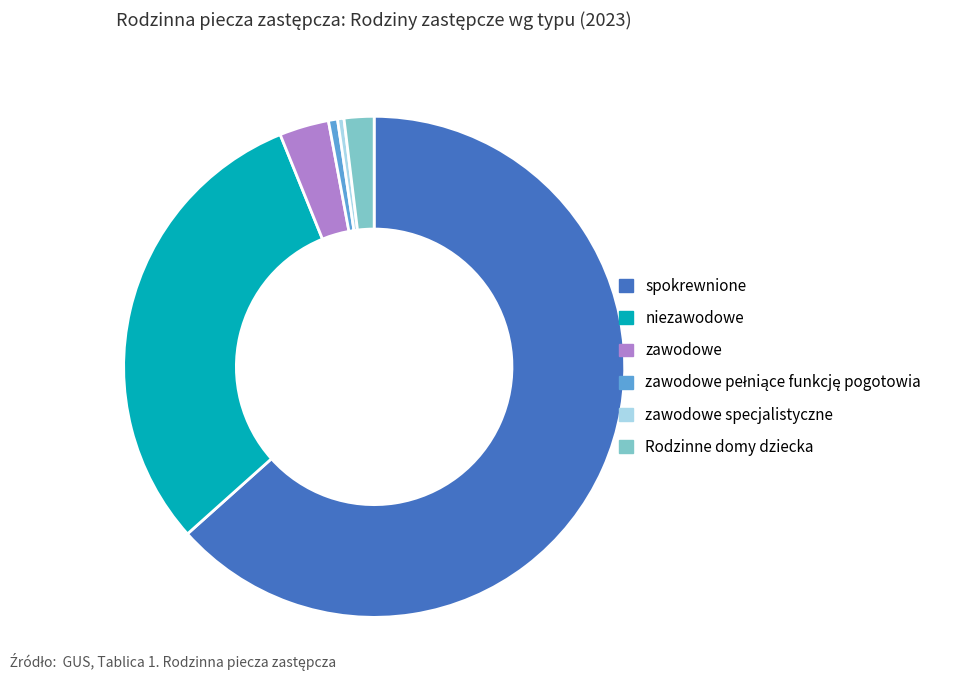

Which slice is the largest?

spokrewnione